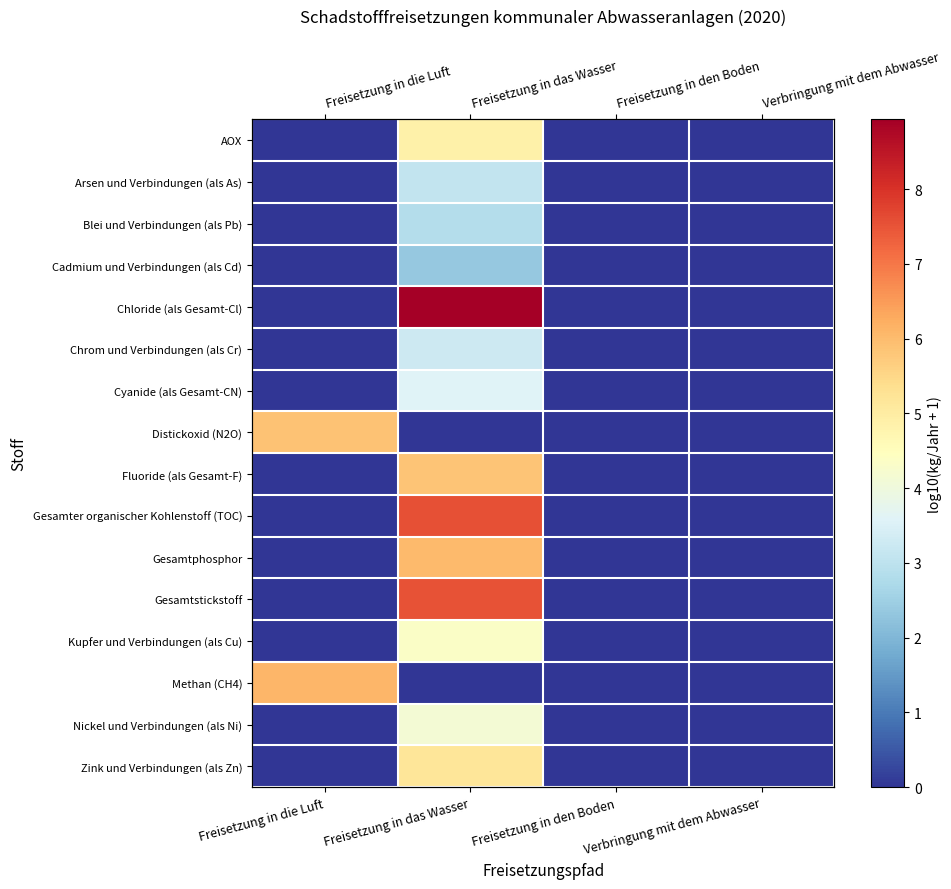

Between Freisetzung in das Wasser and Freisetzung in den Boden, which is larger?

Freisetzung in das Wasser